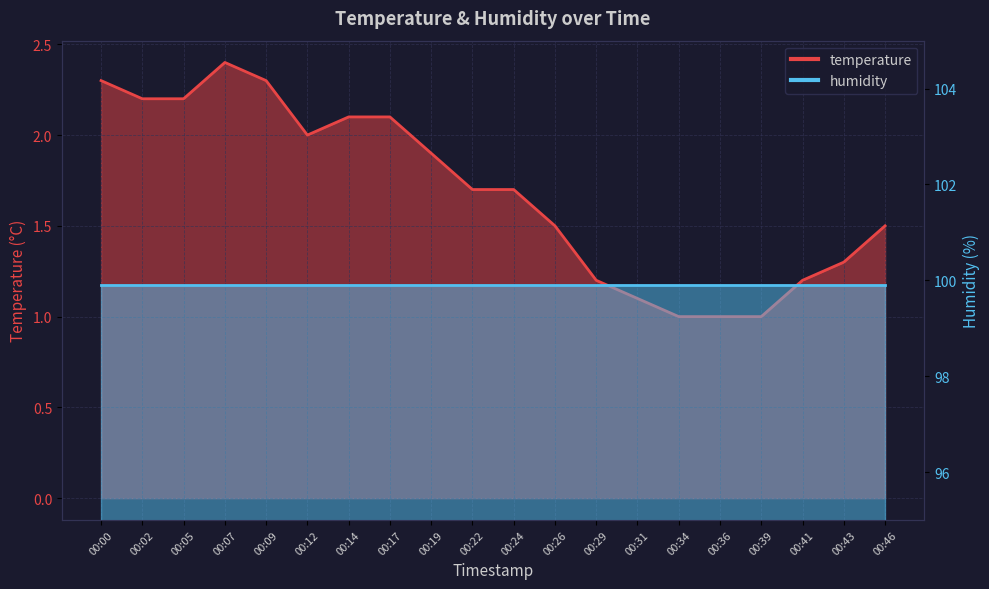

What value does the data have at 00:07?

2.4